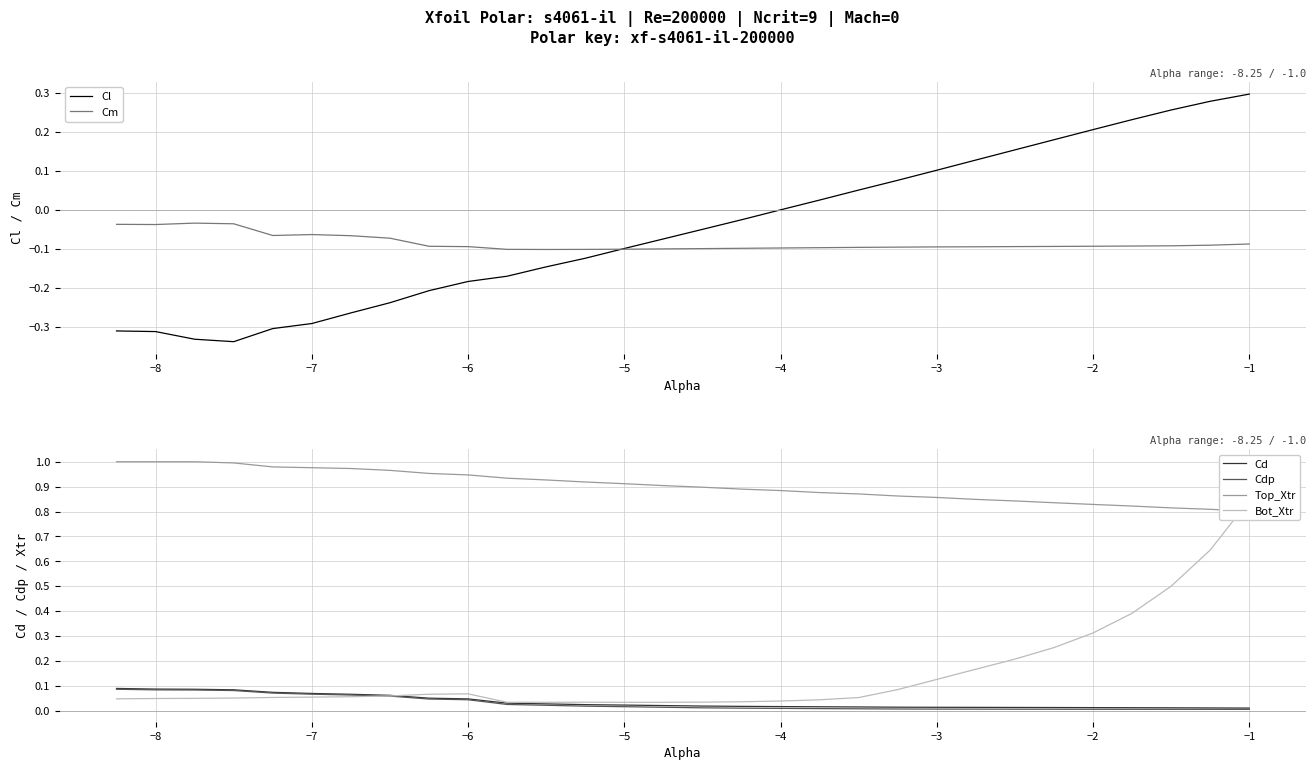

Is the value of Cl at −5 greater than the value of Cdp at −1?

No